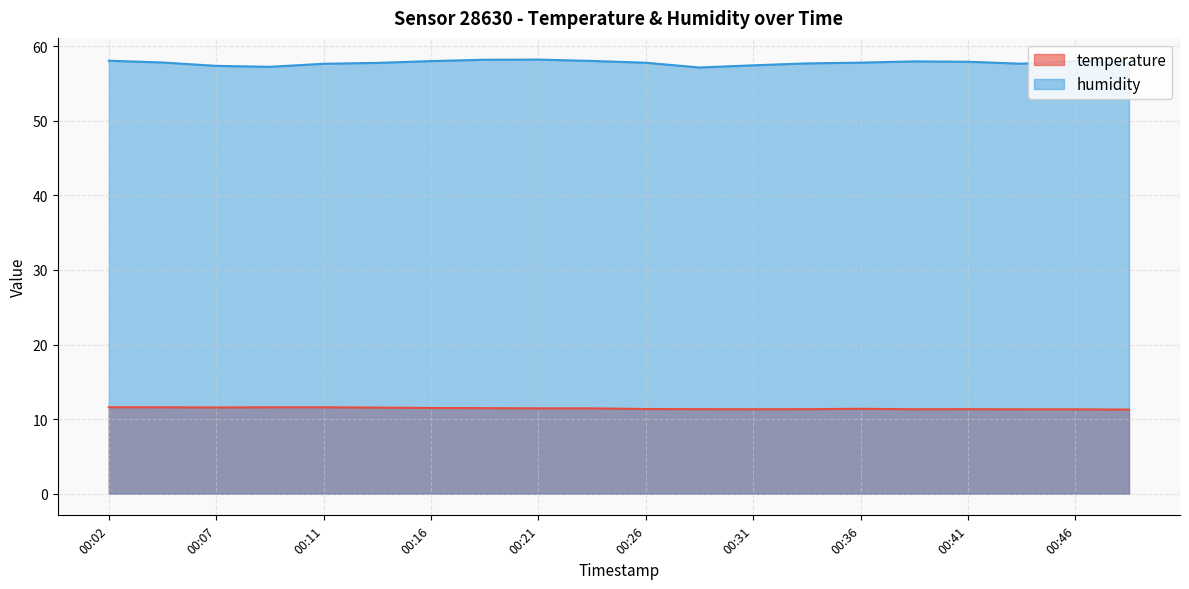

Rank the categories by temperature value from highest to lowest.

00:02, 00:04, 00:09, 00:11, 00:07, 00:14, 00:16, 00:19, 00:21, 00:24, 00:36, 00:26, 00:29, 00:34, 00:41, 00:31, 00:39, 00:44, 00:46, 00:49